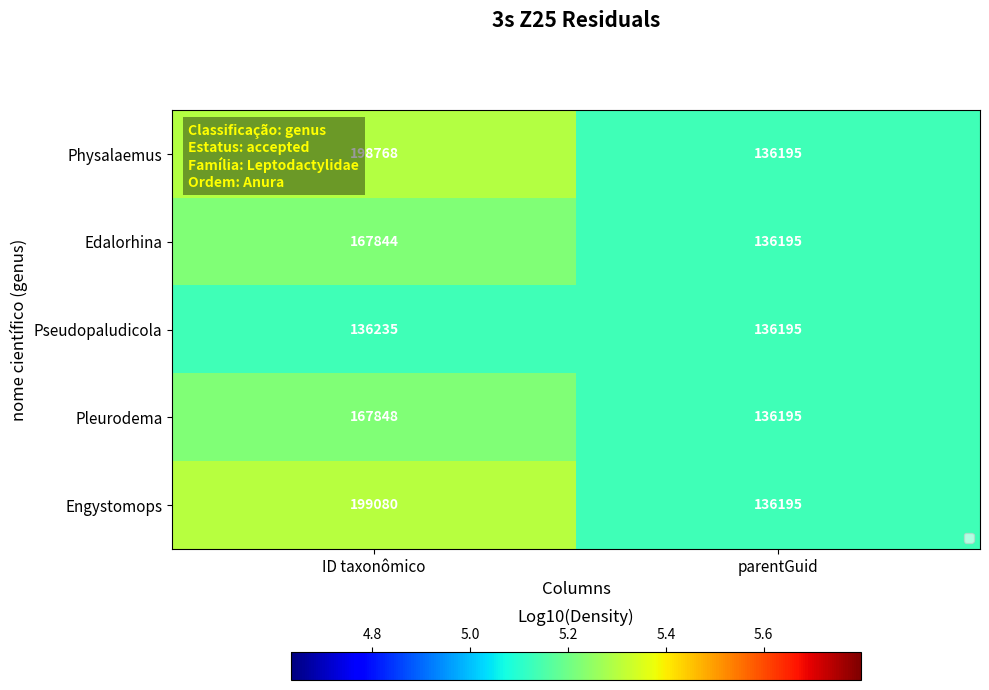

The value of Pseudopaludicola at parentGuid is 205566. True or false?

False